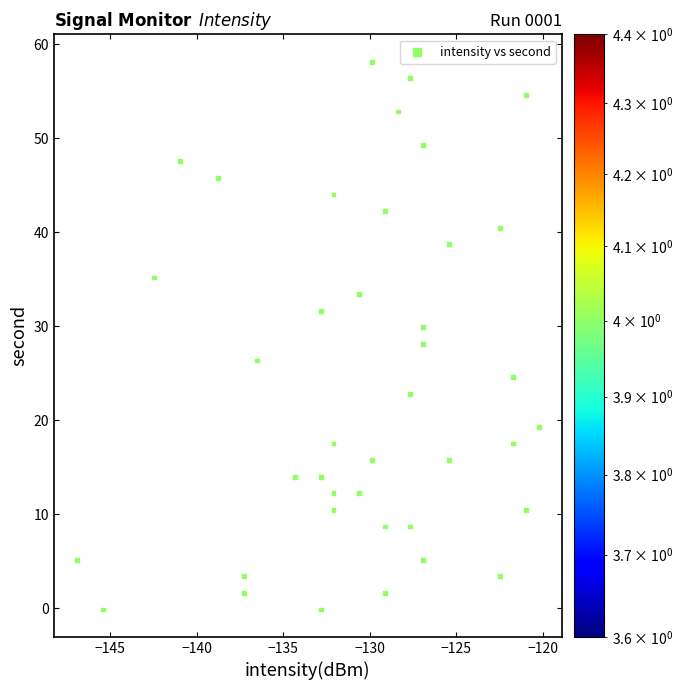

What is the range of X values (max minus min)?

26.6